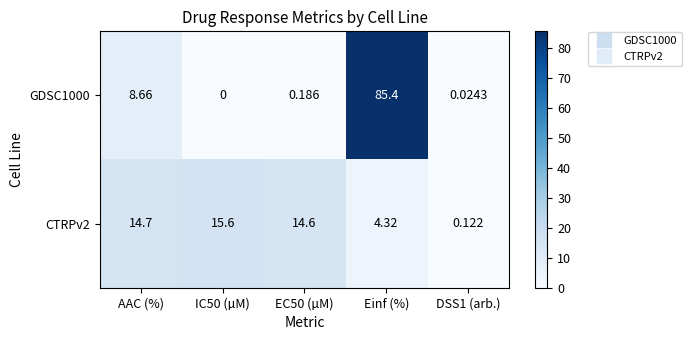

Count the number of data series in this chart.

2